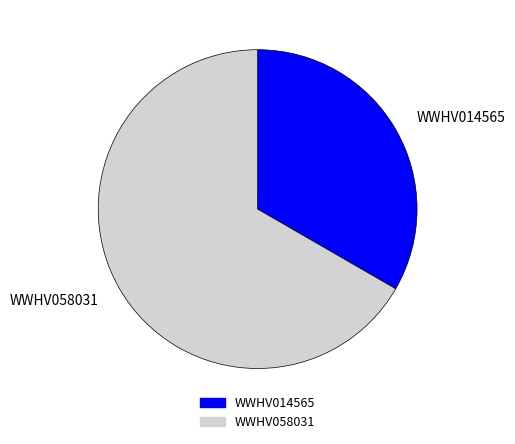

Count the number of slices in the pie.

2